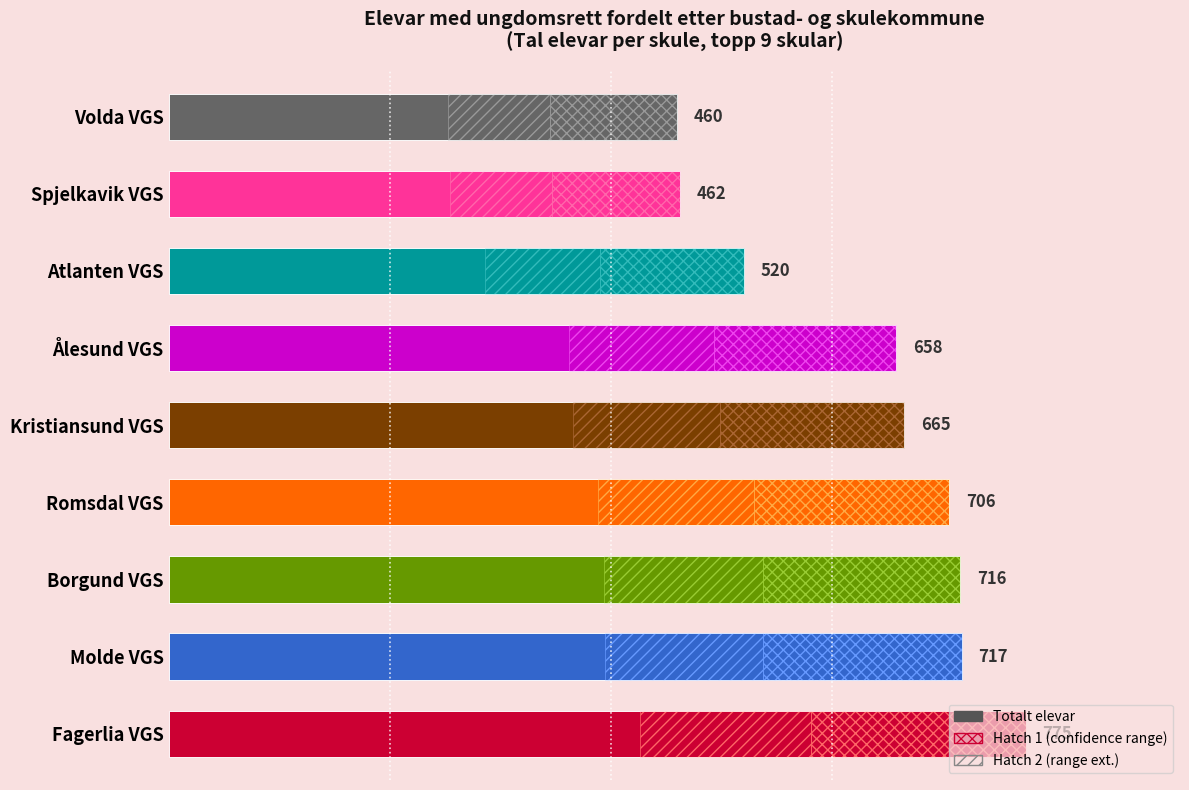

True or false: the data shows 340 at Romsdal VGS.

False